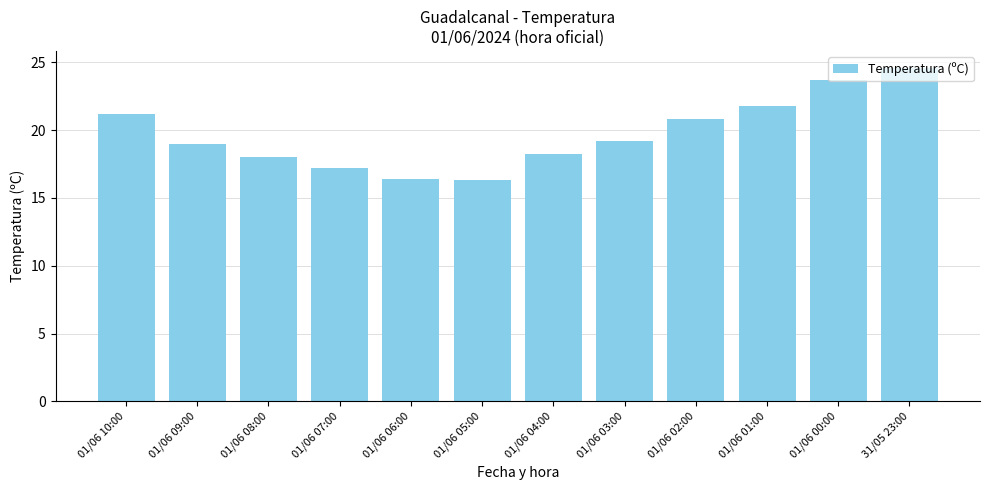

What is the maximum value shown in the chart?

24.6